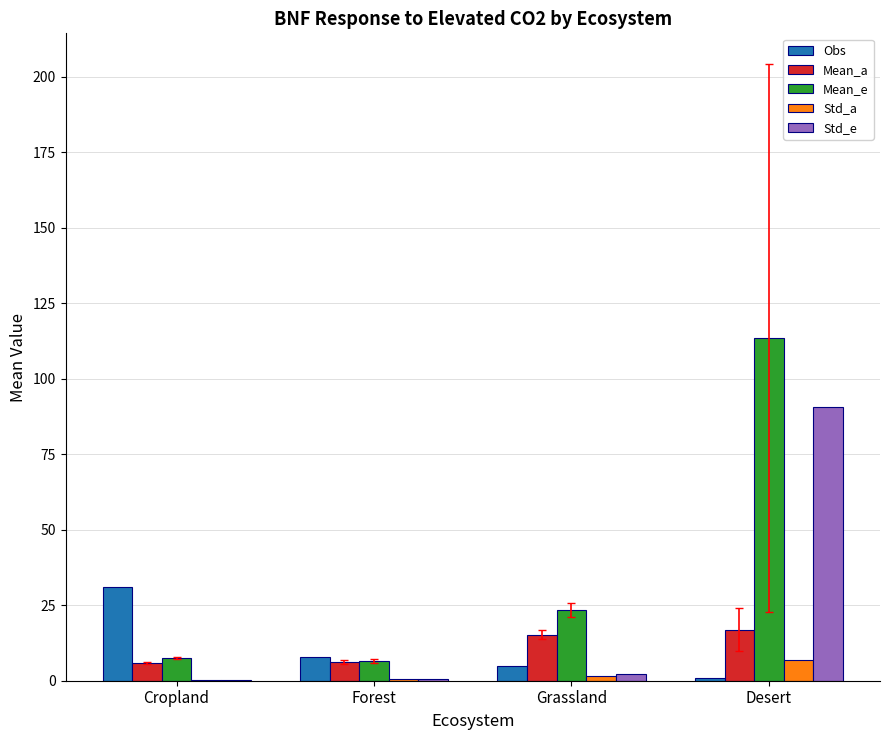

Which series changed the most between Cropland and Desert?

Mean_e